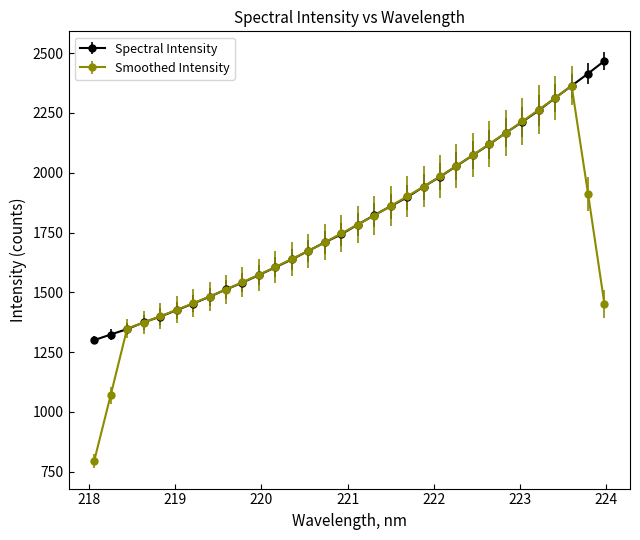

Which series has the largest range (max minus min)?

Smoothed Intensity